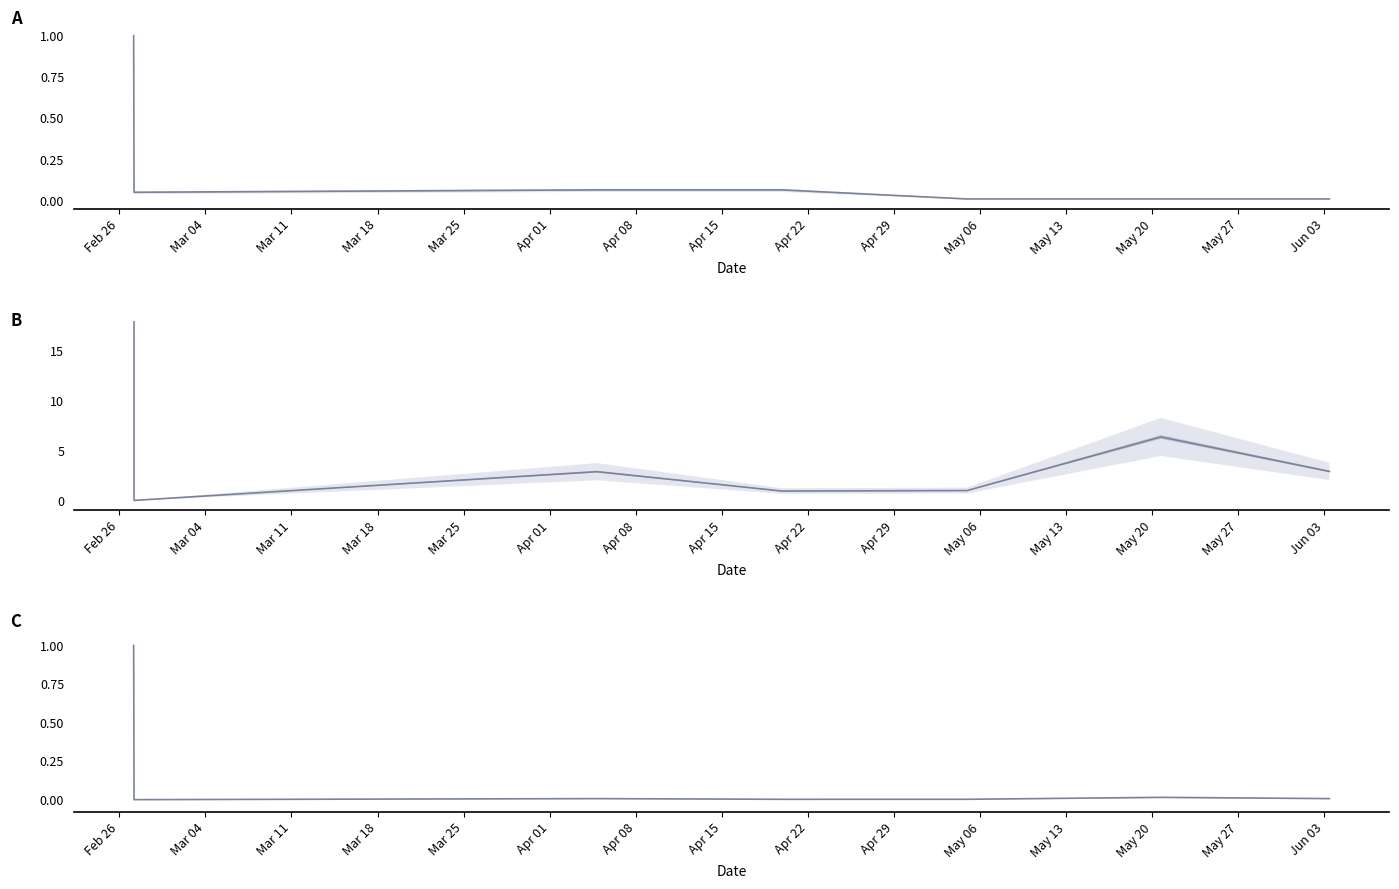

Reading left to right, transcribe all the data shown in this chart.

Fee (normalized): 1.0	0.1	0.1	0.1	0.0	0.0	0.0	0.0
Amount: 424.3	0.0	2.9	0.9	1.0	1.0	6.4	2.9
Amount (normalized): 1.0	0.0	0.0	0.0	0.0	0.0	0.0	0.0